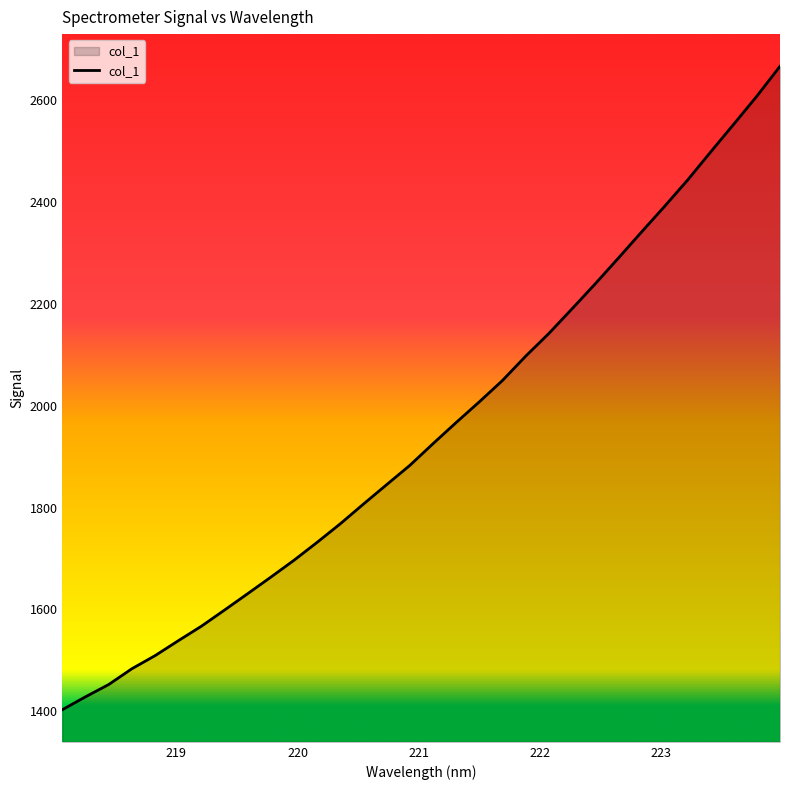

What is the minimum value shown in the chart?

1403.4